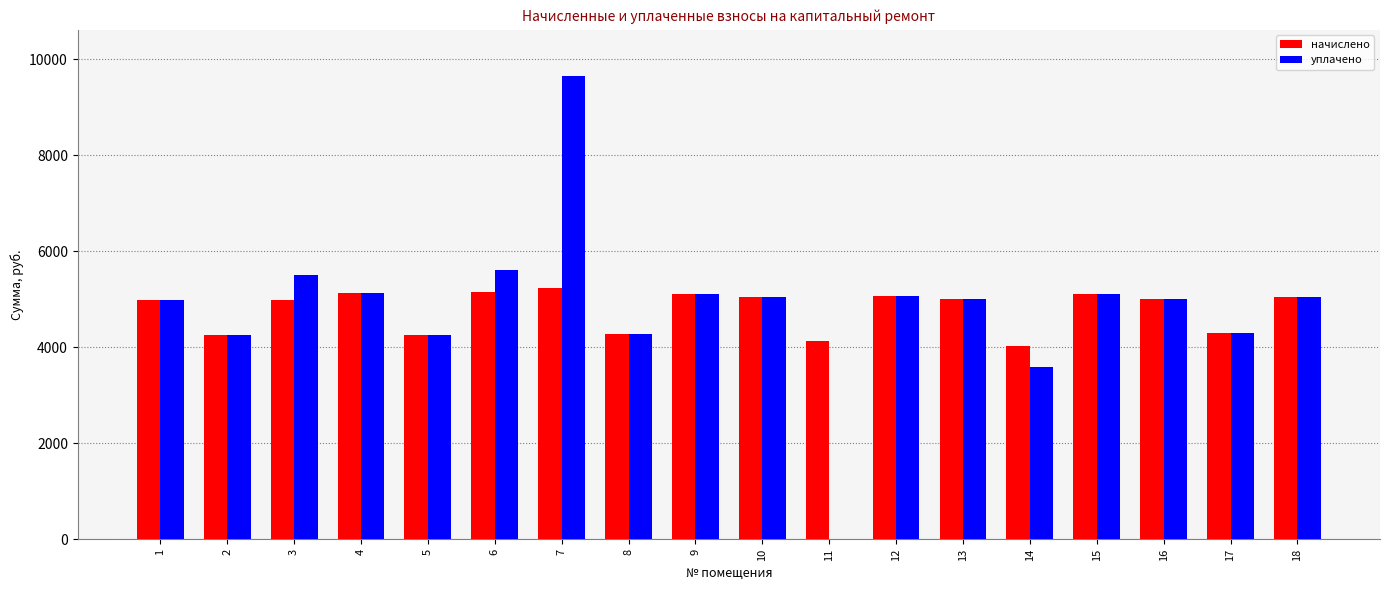

What is the greatest value displayed?

9650.0